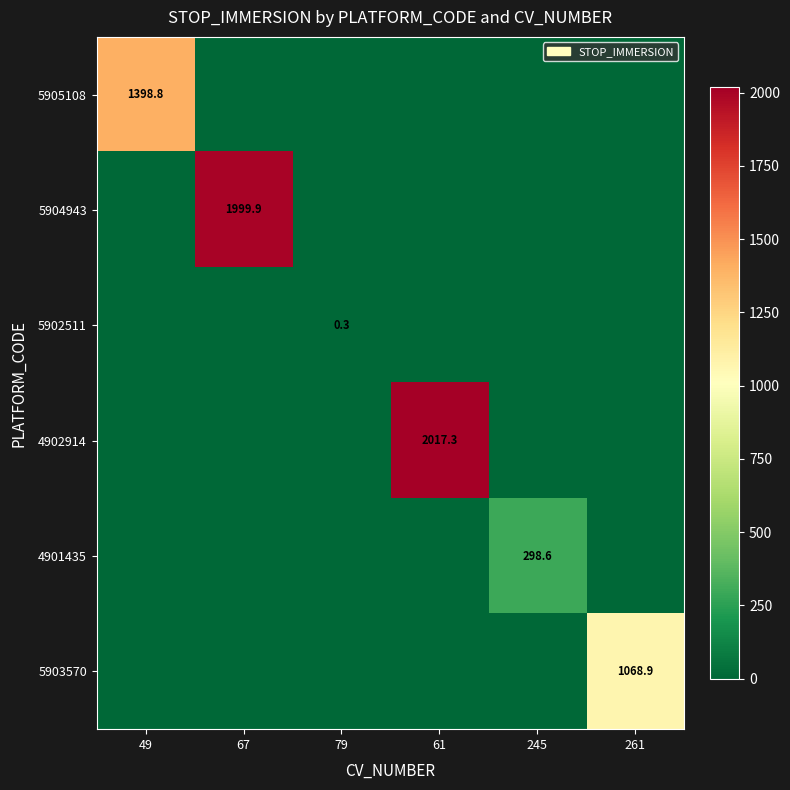

Is it true that 5903570 equals 563.0 at 261?

False